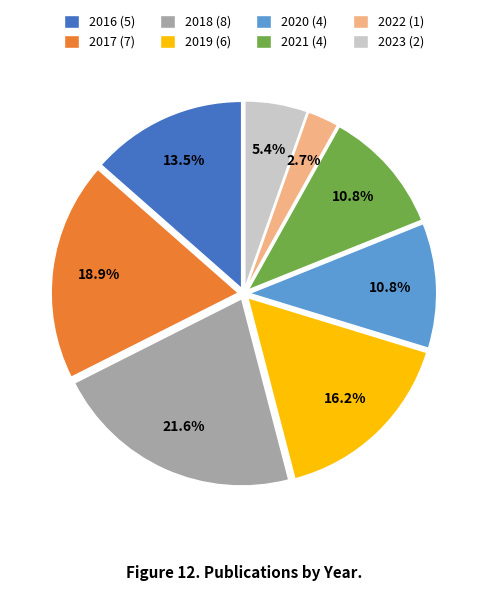

Is there any slice that represents more than half of the pie?

No